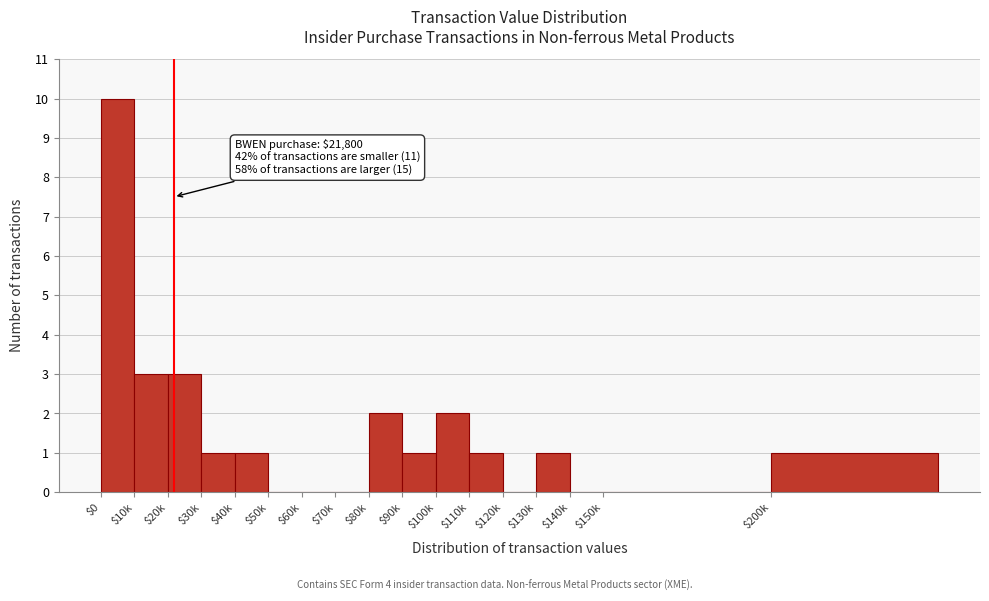

The value at $60k is 0. True or false?

True